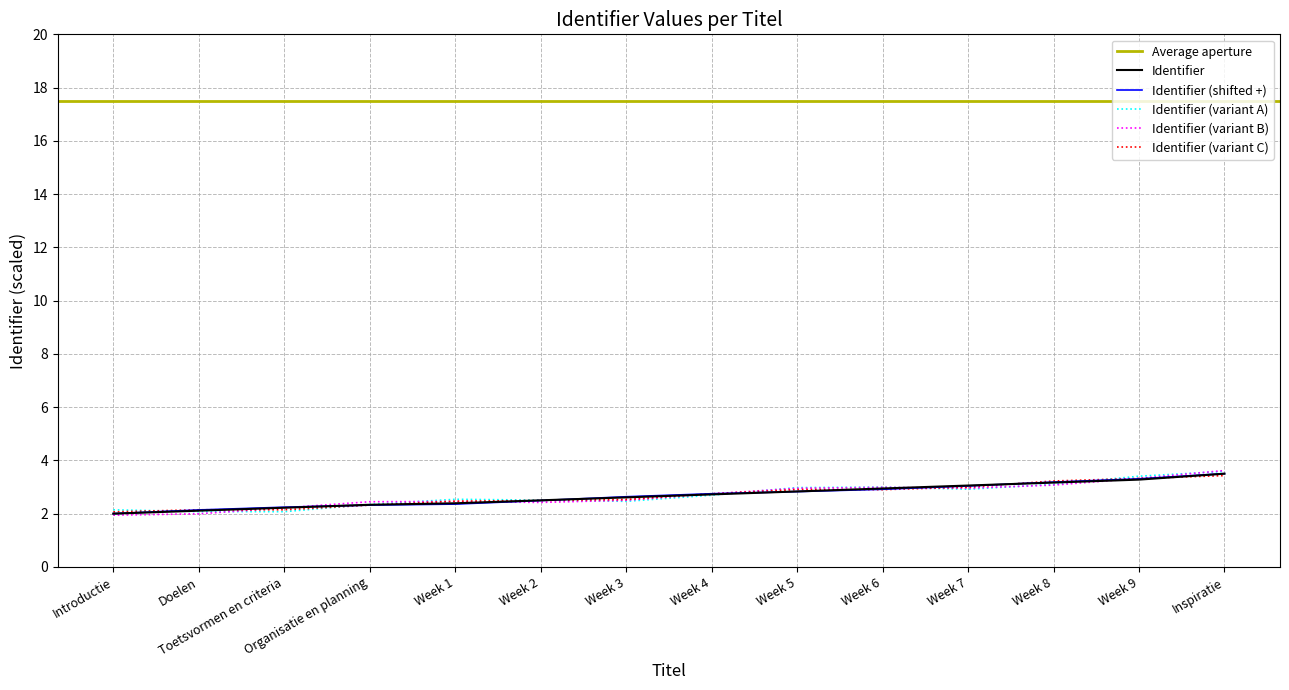

The Identifier series shows 4.2 at Week 6. True or false?

False